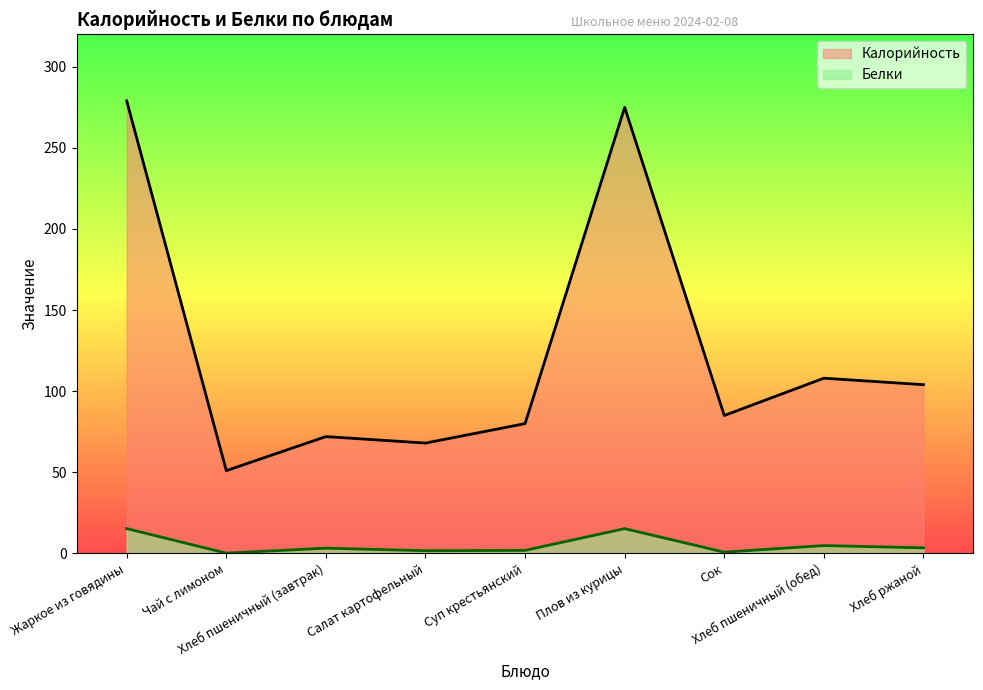

Is it true that Калорийность equals 101.1 at Плов из курицы?

False